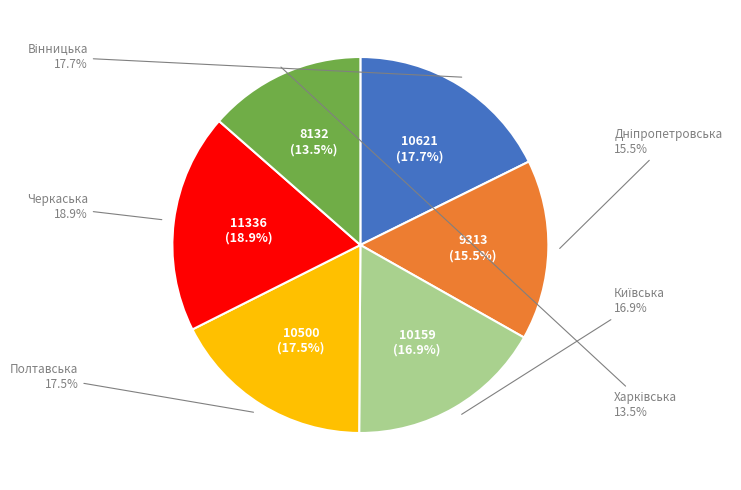

Which category has the smallest portion of the pie?

Харківська